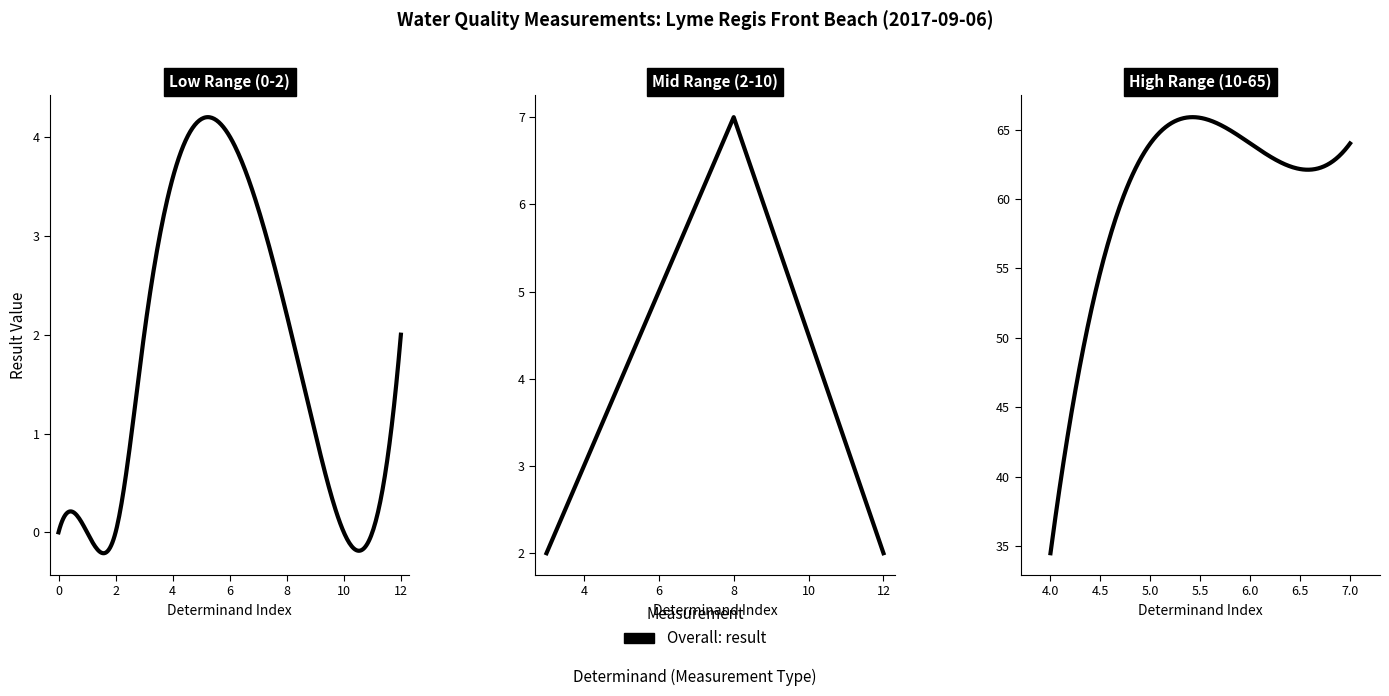

Is it true that the value at BWP - O.L. is 0.7?

False